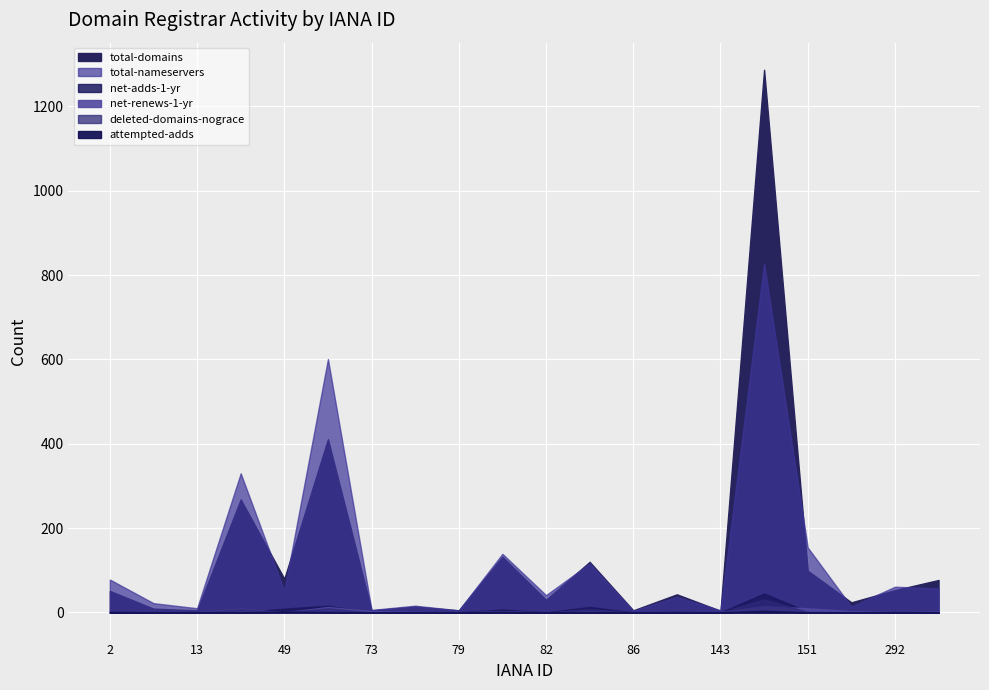

Which series changed the most between 81 and 299?

total-nameservers